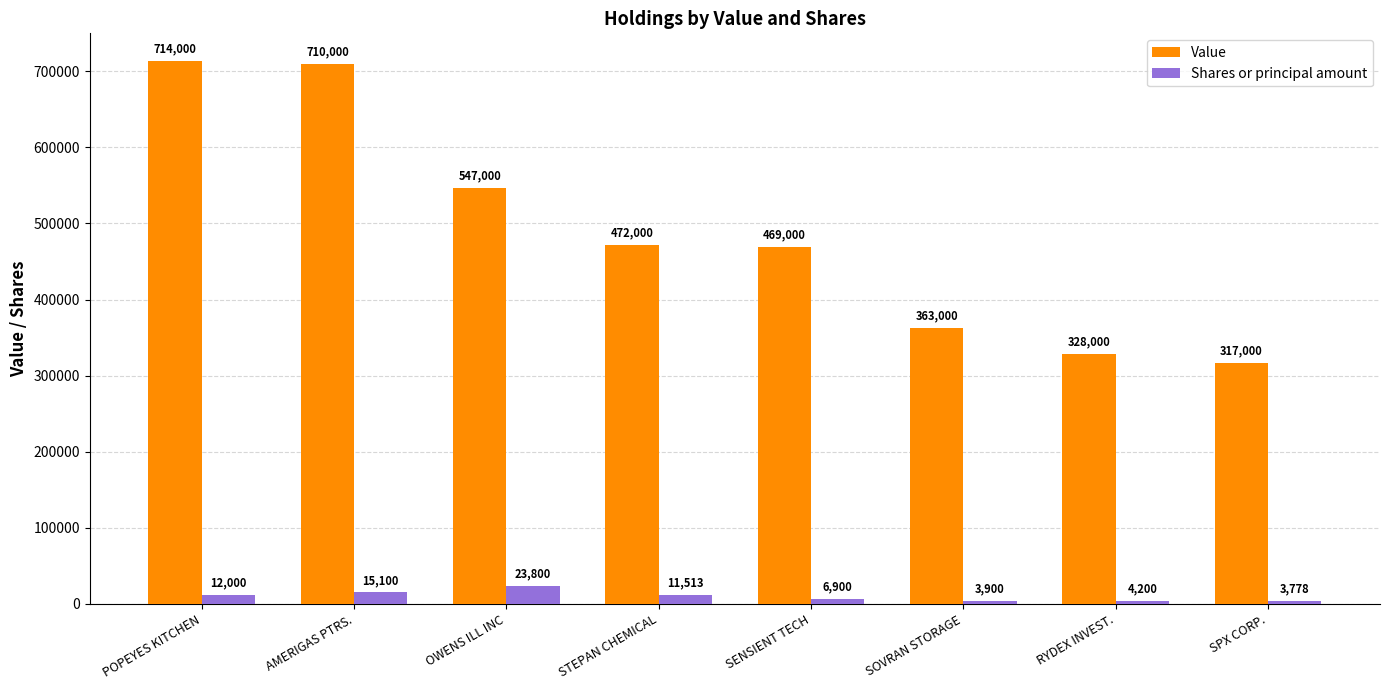

Where does the Shares or principal amount series first go above 11513?

POPEYES KITCHEN